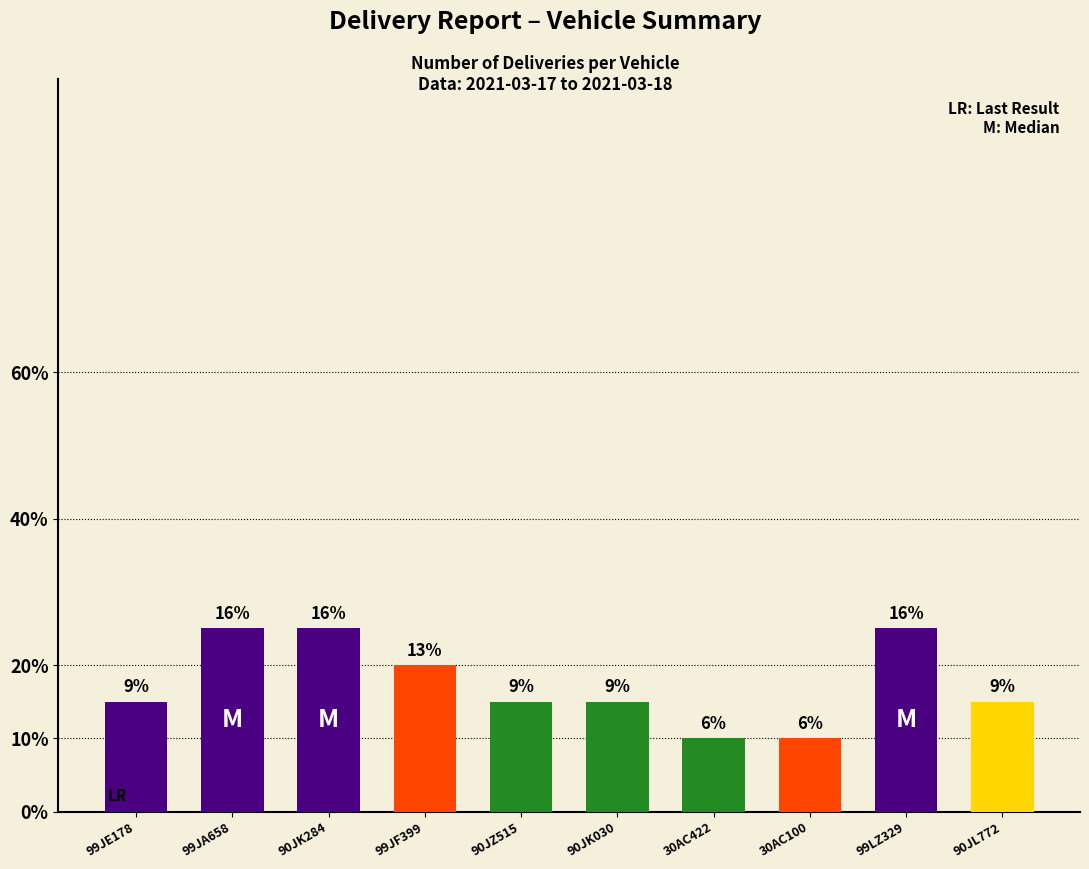

Does the chart contain any negative values?

No